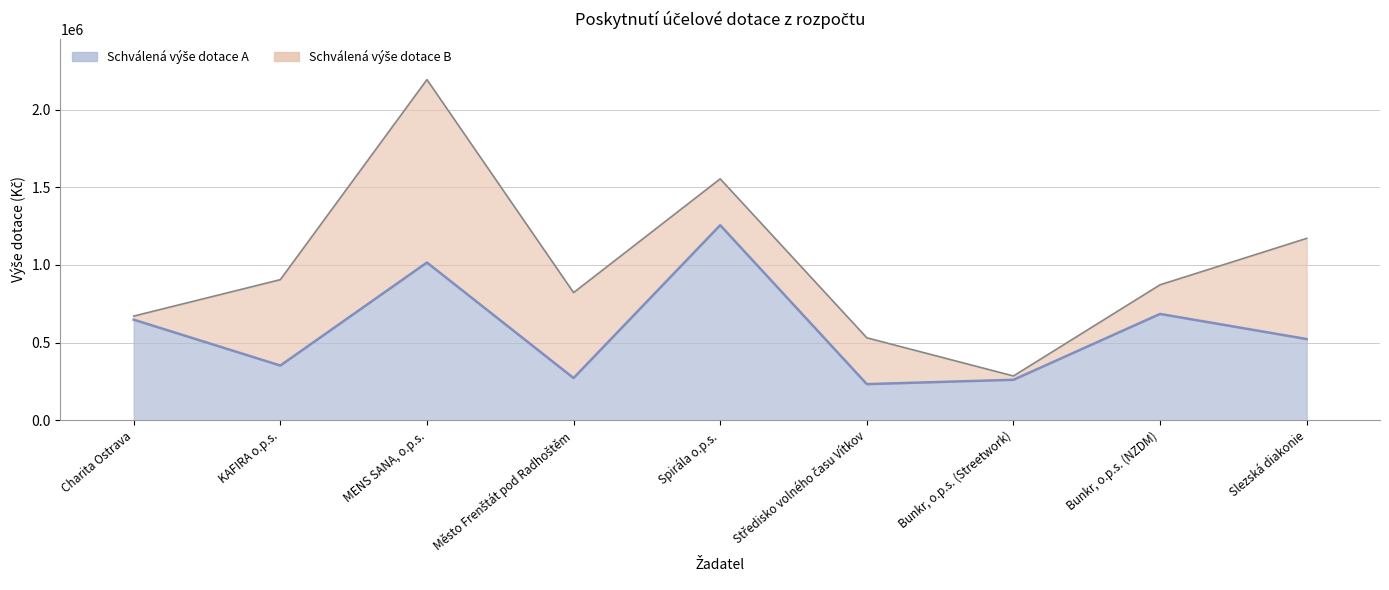

The Schválená výše dotace B series shows 670600 at Charita Ostrava. True or false?

True